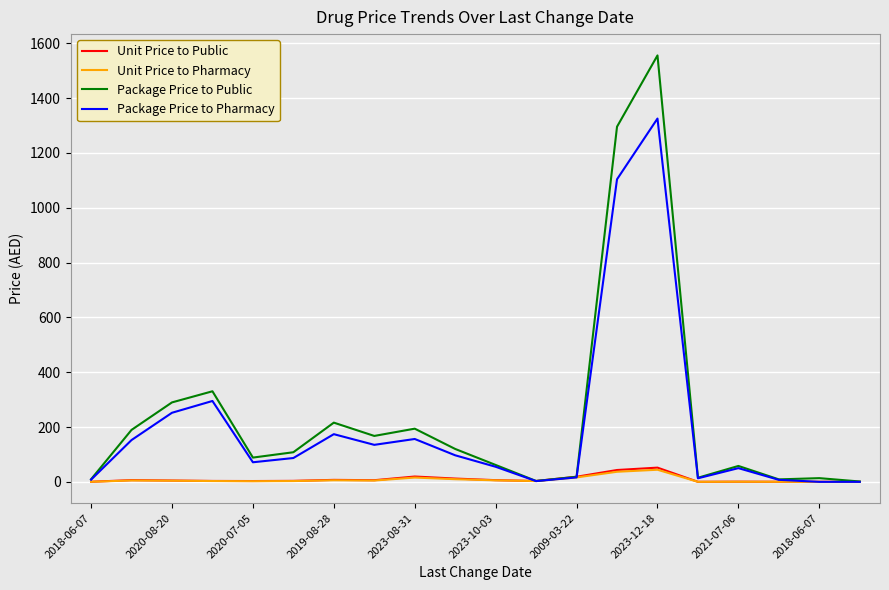

How many series are shown in this chart?

4